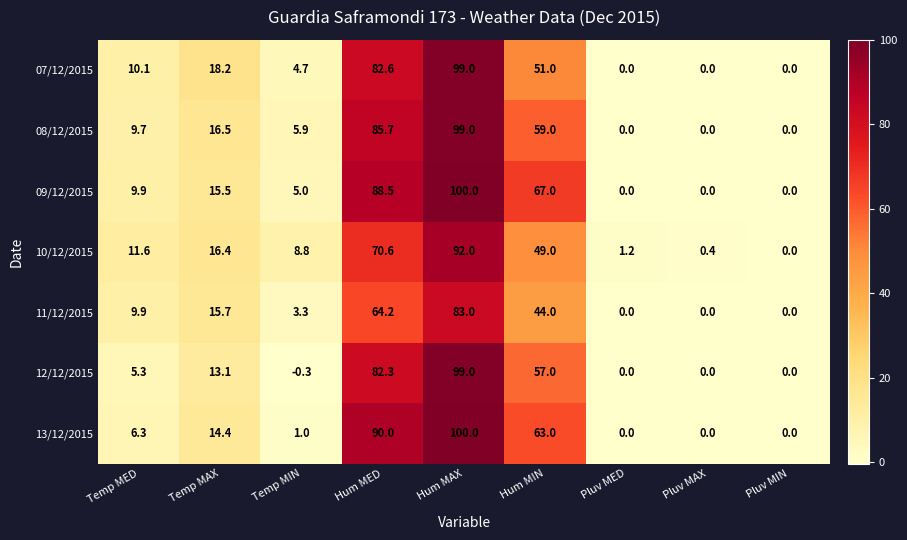

At how many categories does at least one series exceed 55?

3